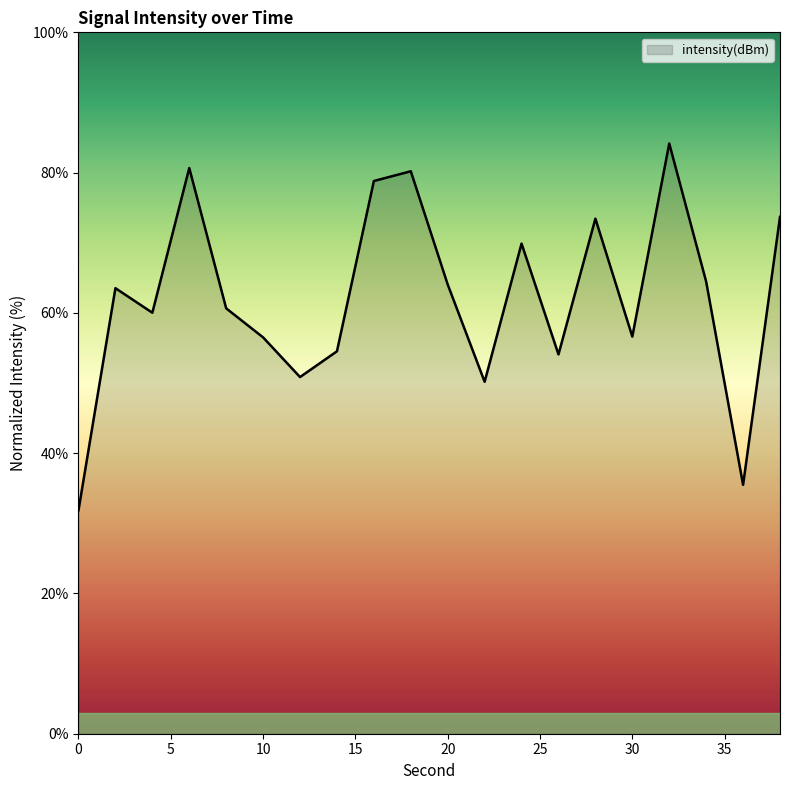

What is the maximum value shown in the chart?

84.2